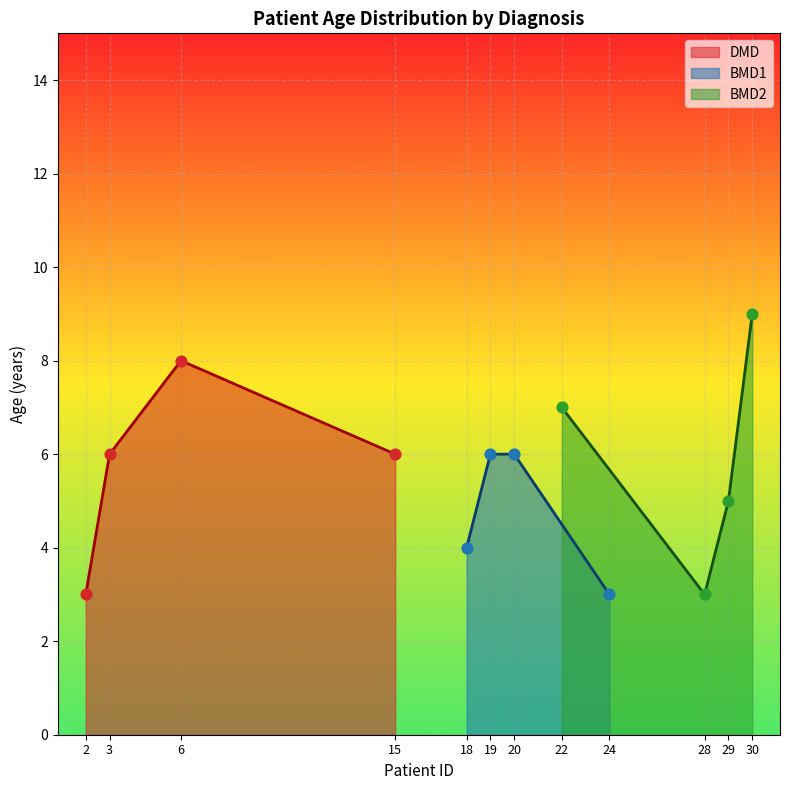

What are all the series names shown in the legend?

DMD, BMD1, BMD2